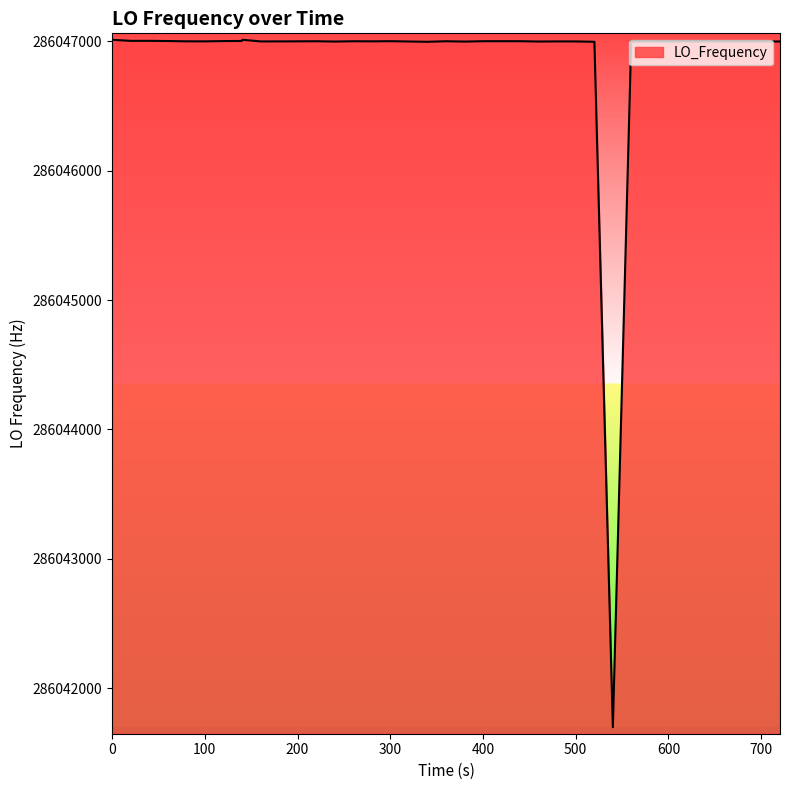

What is the difference between the maximum and minimum values?

5314.7